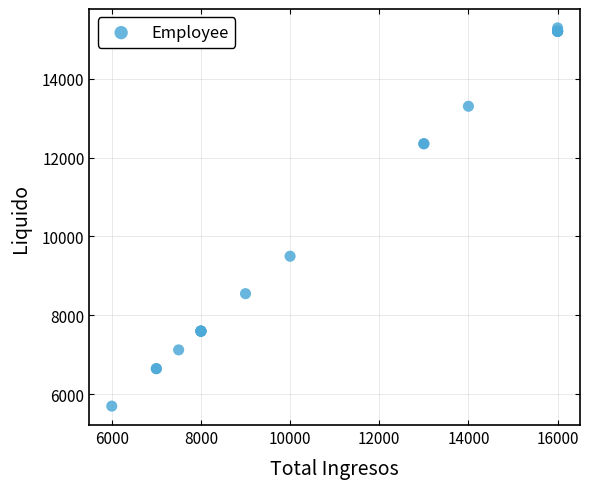

What Y value in the scatter plot is closest to 10492?

9500.0